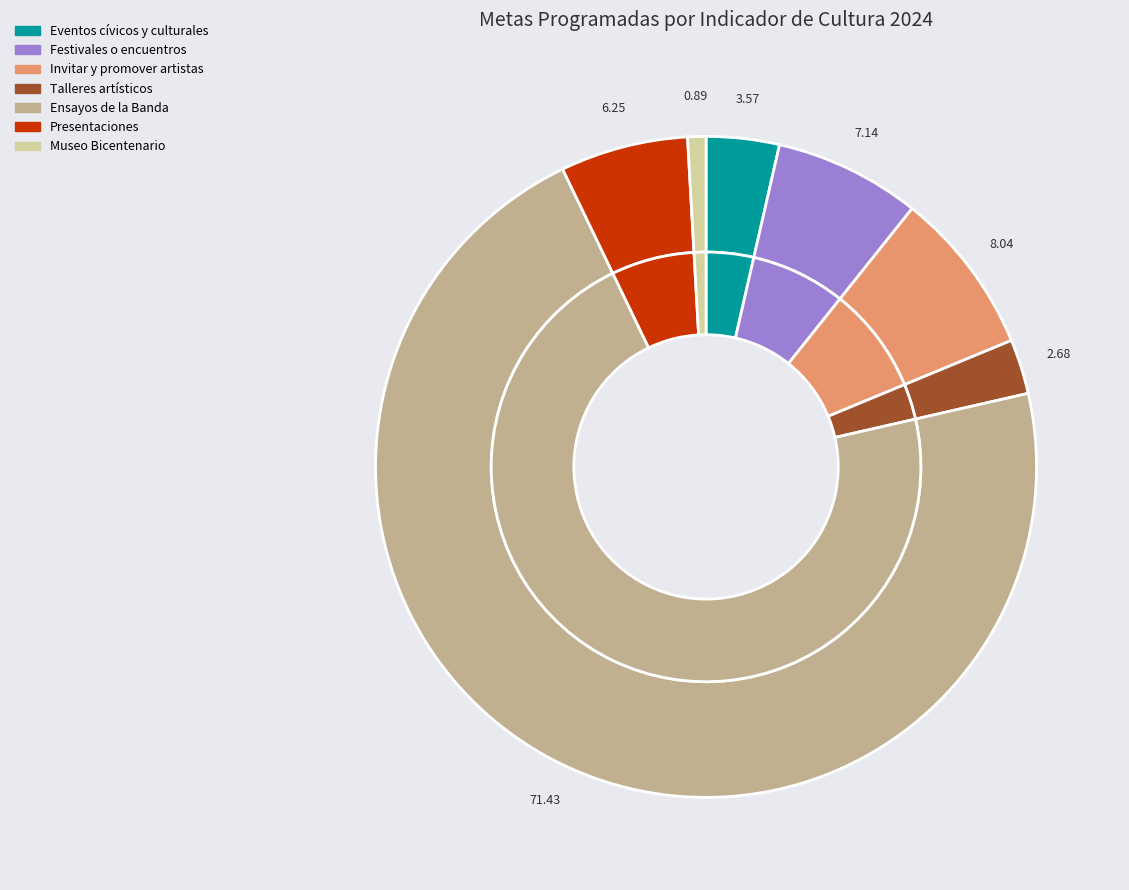

Which has a higher value, % de crear talleres artísticos y programas or % de invitar y promover a los artistas locales?

% de invitar y promover a los artistas locales